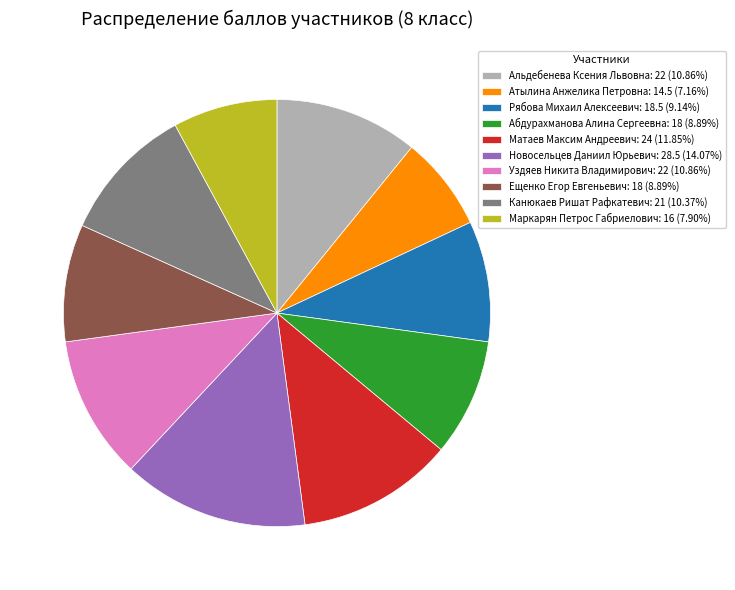

Does Матаев Максим Андреевич account for over 50% of the chart?

No